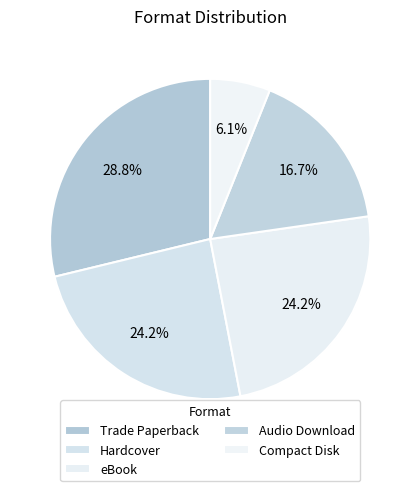

What portion of the pie excludes Trade Paperback?

71.2%